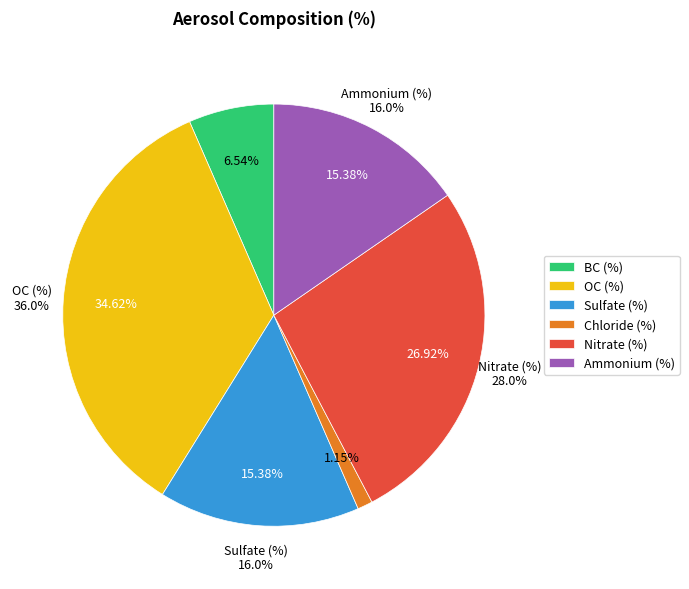

How much of the chart is everything except Nitrate (%)?

73.1%